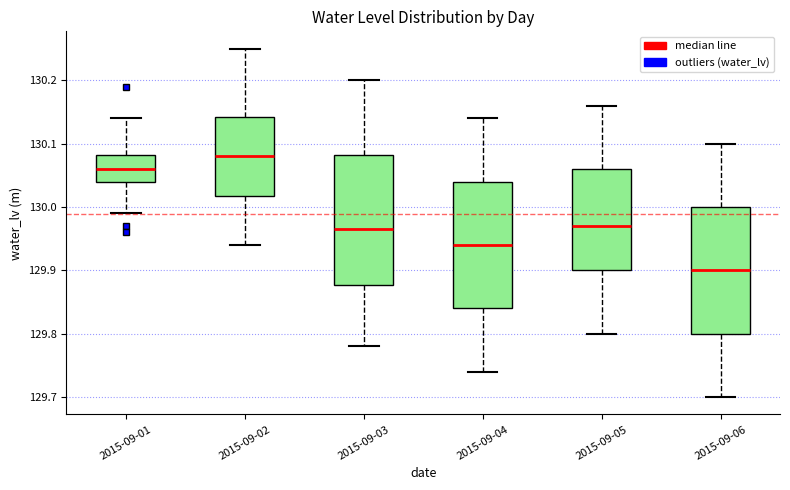

Reading left to right, transcribe this box plot: for each box, give where its median line is, the range the box spans, and where its two whiskers end, as read against the y-axis. The values are not printed on the chart, so give them approximately, as read against the axis.

2015-09-01: median 130.06, box 130.04 to 130.08, whiskers 129.99 to 130.14
2015-09-02: median 130.08, box 130.02 to 130.14, whiskers 129.94 to 130.25
2015-09-03: median 129.97, box 129.88 to 130.08, whiskers 129.78 to 130.20
2015-09-04: median 129.94, box 129.84 to 130.04, whiskers 129.74 to 130.14
2015-09-05: median 129.97, box 129.90 to 130.06, whiskers 129.80 to 130.16
2015-09-06: median 129.90, box 129.80 to 130.00, whiskers 129.70 to 130.10